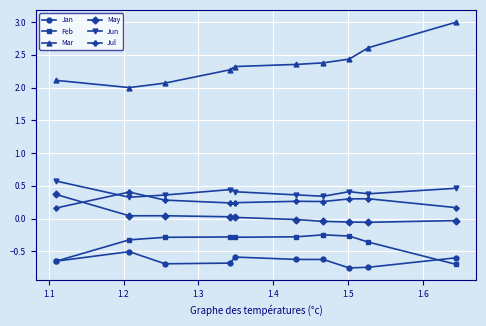

What is the value of the Jun point at the 2nd from the left?

0.3